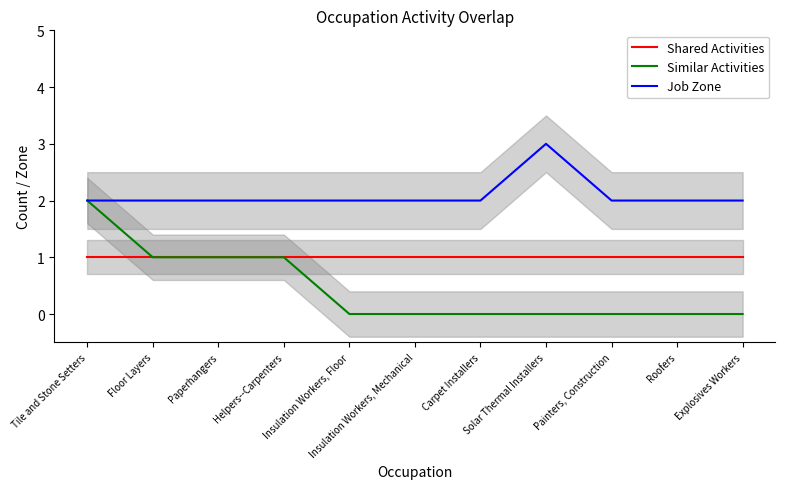

How many data points does each series have?

11